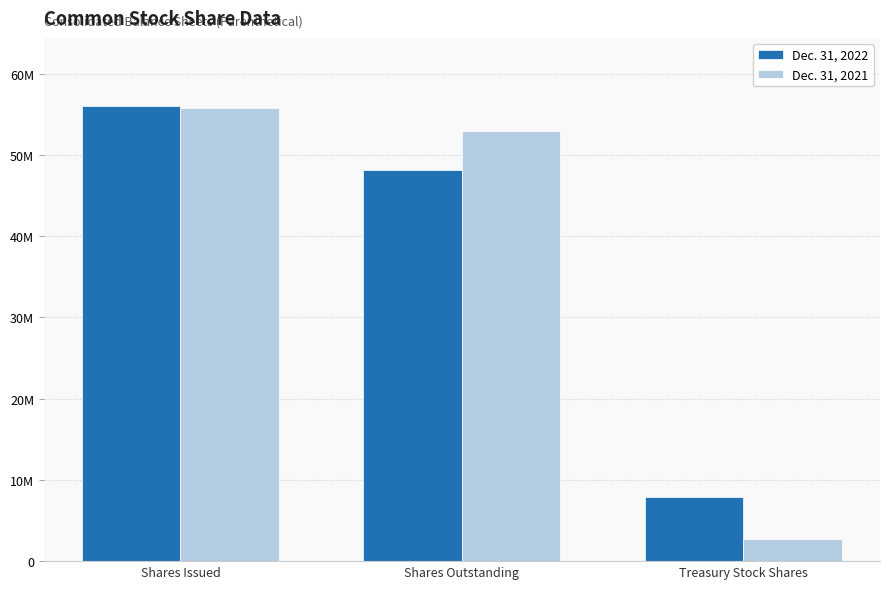

Which series has the widest spread of values?

Dec. 31, 2021